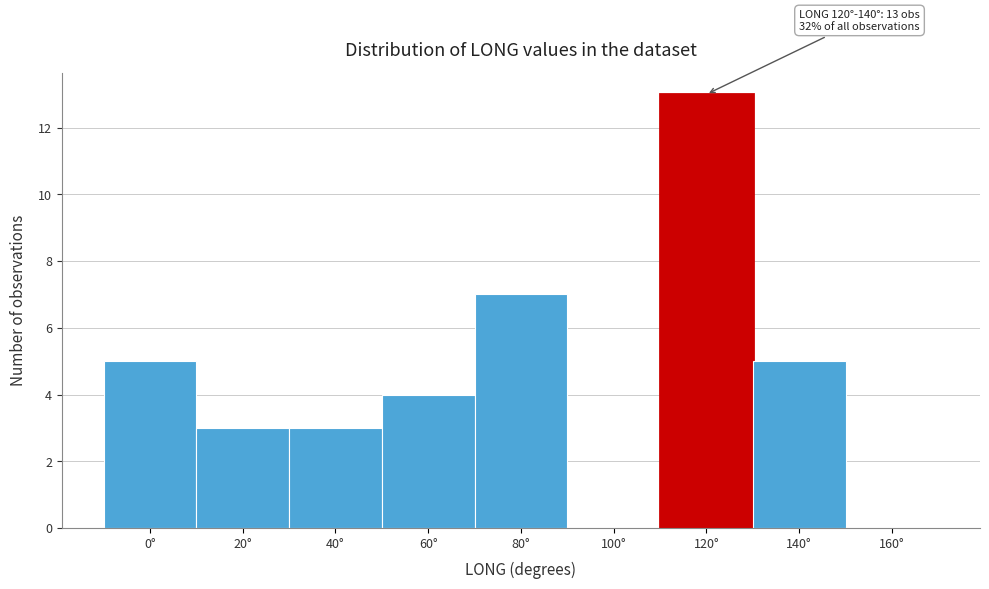

Reading right to left, what are all the values shown in this chart?

160°=0	140°=5	120°=13	100°=0	80°=7	60°=4	40°=3	20°=3	0°=5